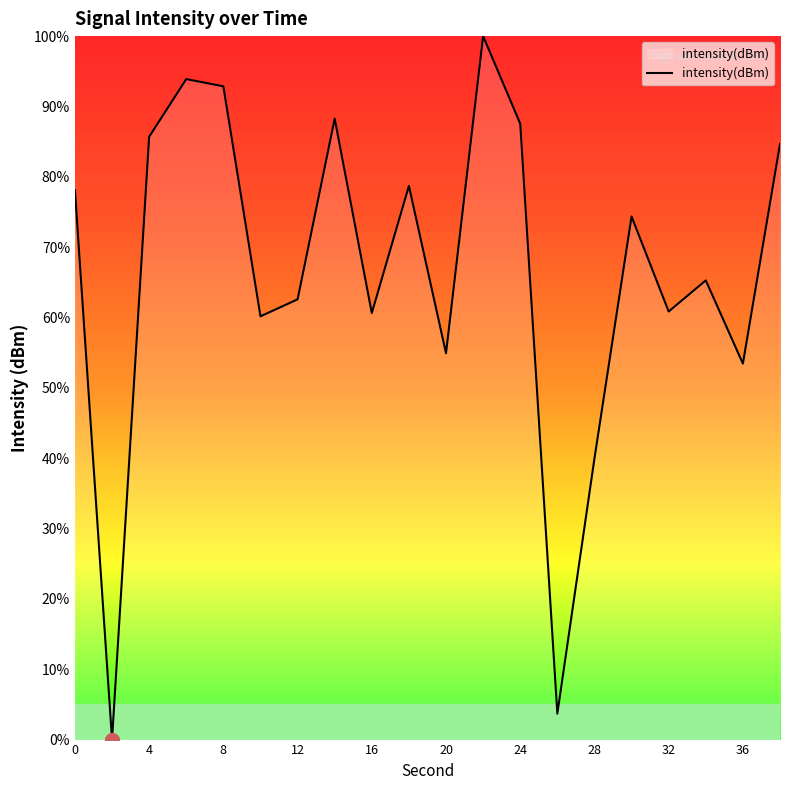

What is the greatest value displayed?

100.0